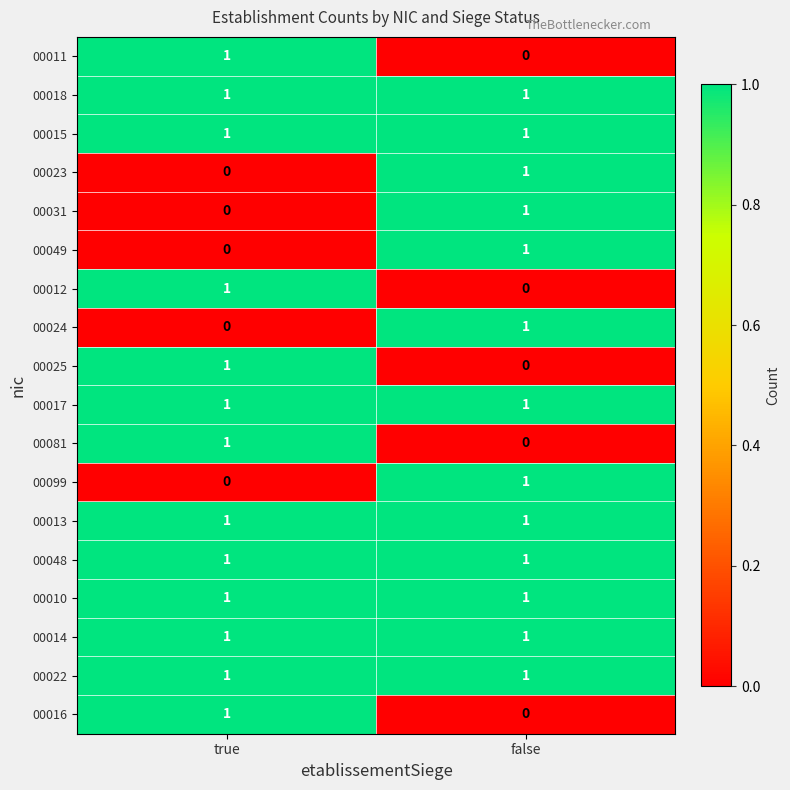

Which category has the highest value in the 00016 series?

true